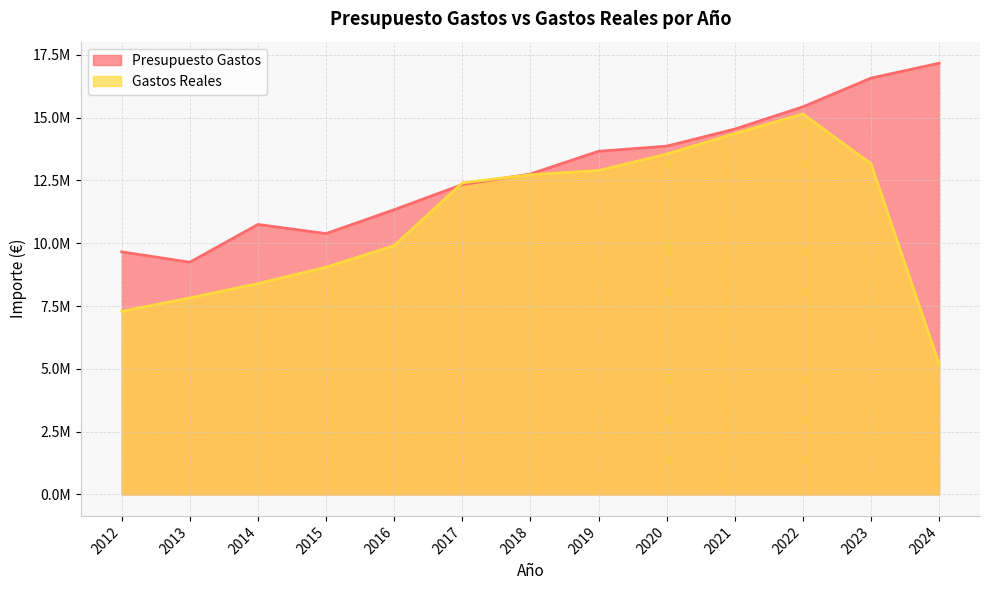

At which category does the chart reach its minimum across all series?

2024